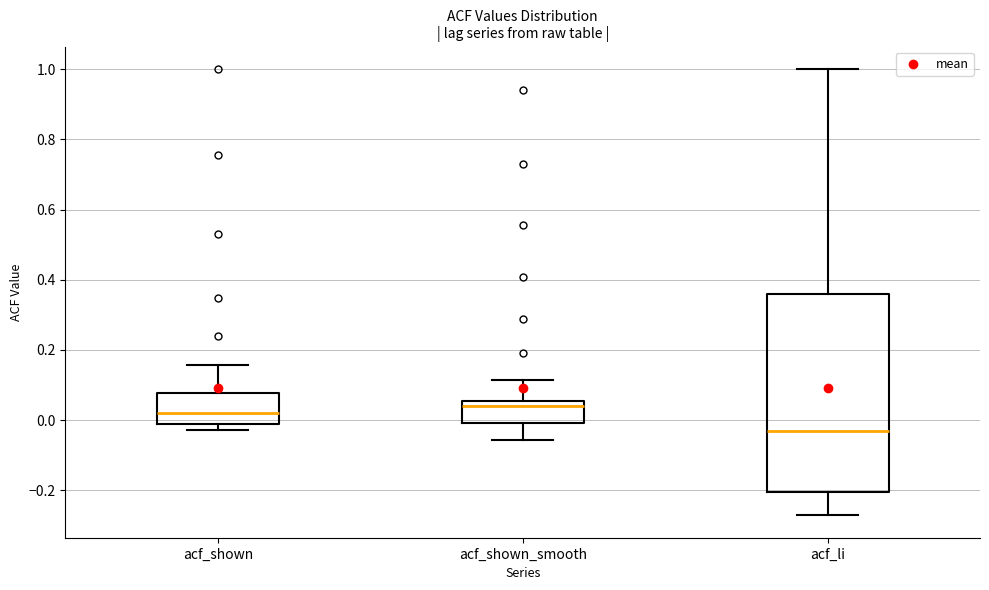

Which box has the lowest median line?

acf_li